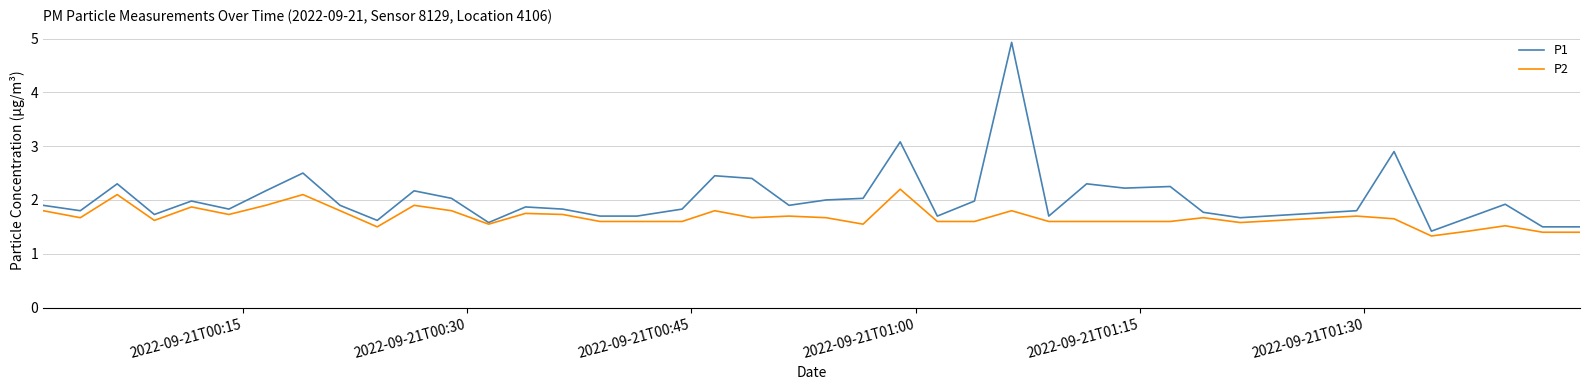

Rank the series by their average value, from lowest to highest.

P2, P1